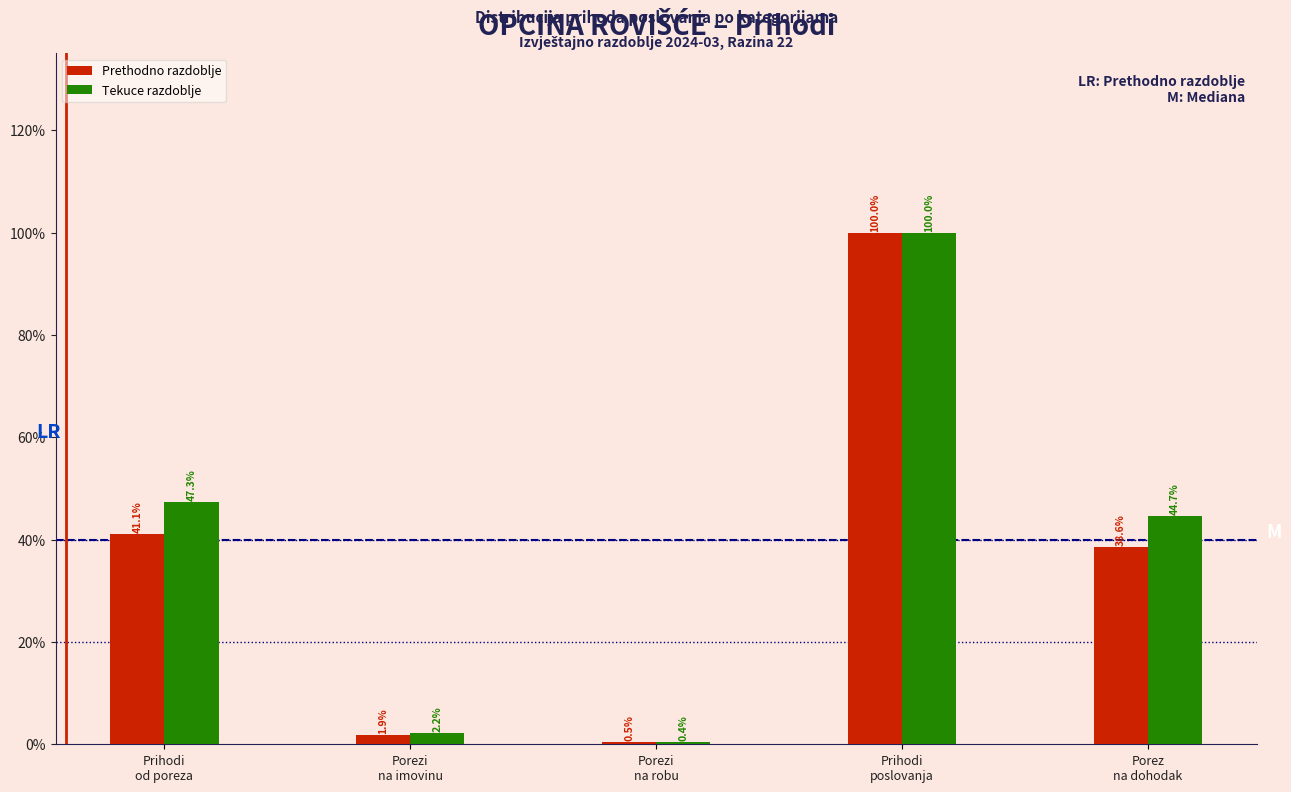

Reading left to right, extract all data points from this chart.

Prethodno razdoblje: 41.1	1.9	0.5	100.0	38.6
Tekuce razdoblje: 47.3	2.2	0.4	100.0	44.7